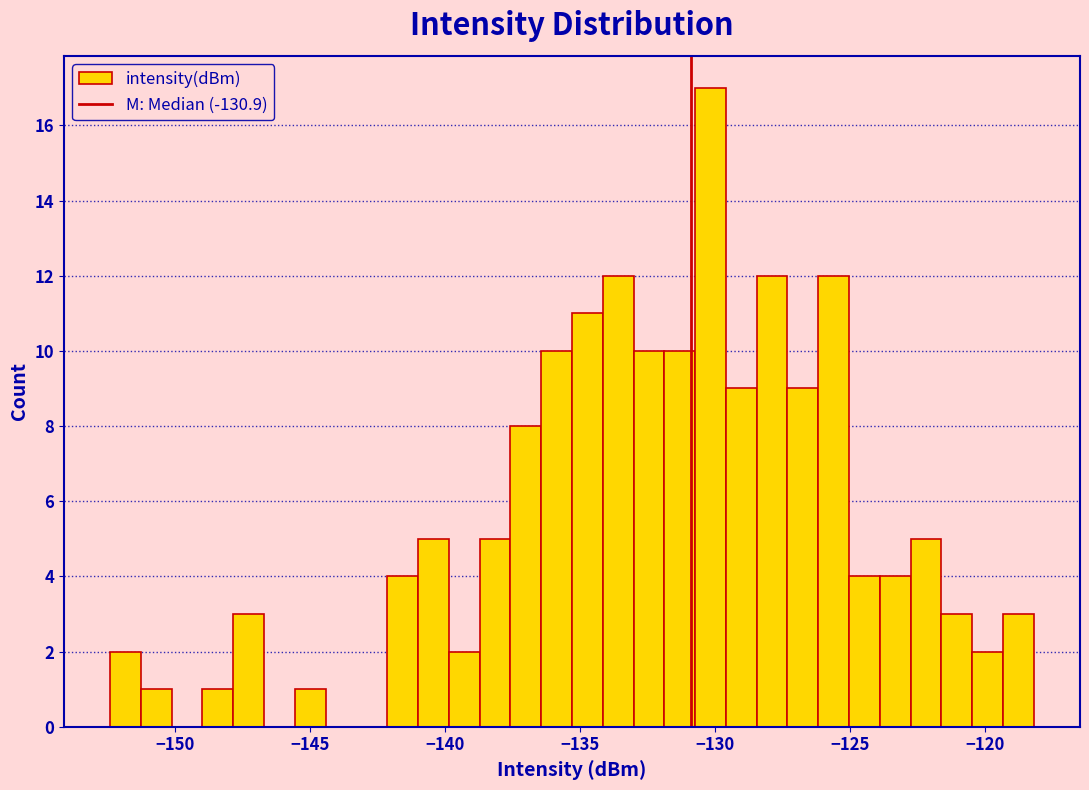

Read against the x-axis, roughly where is the centre of the tallest bar?

-130.0